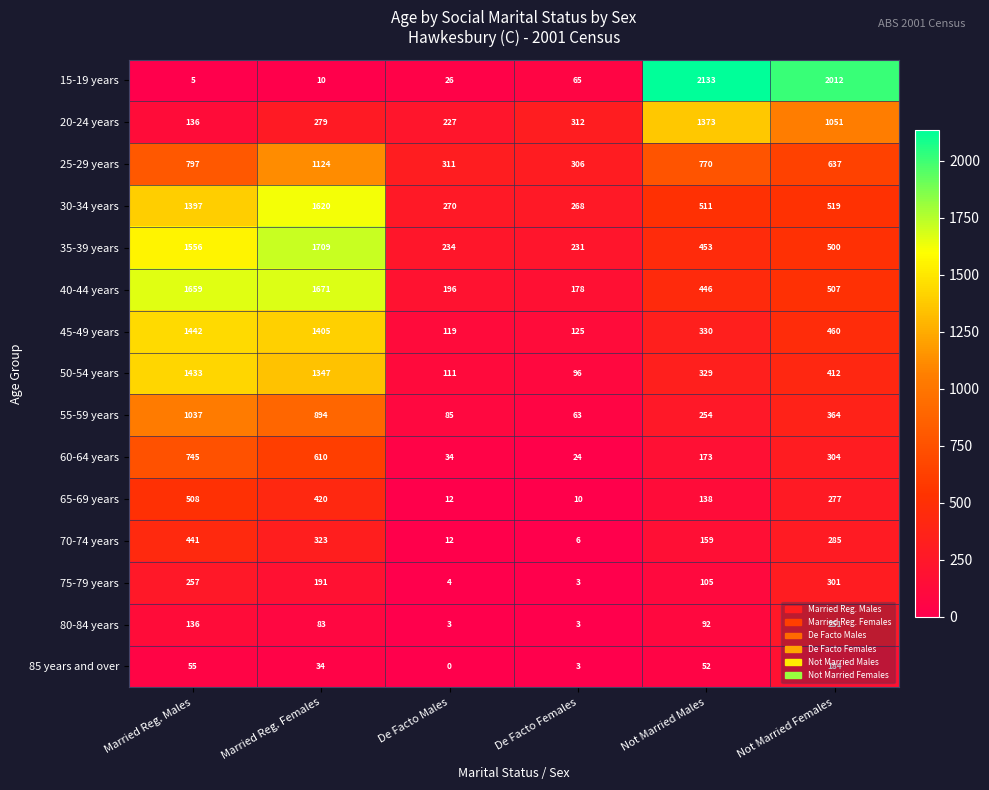

What is the greatest value displayed?

2133